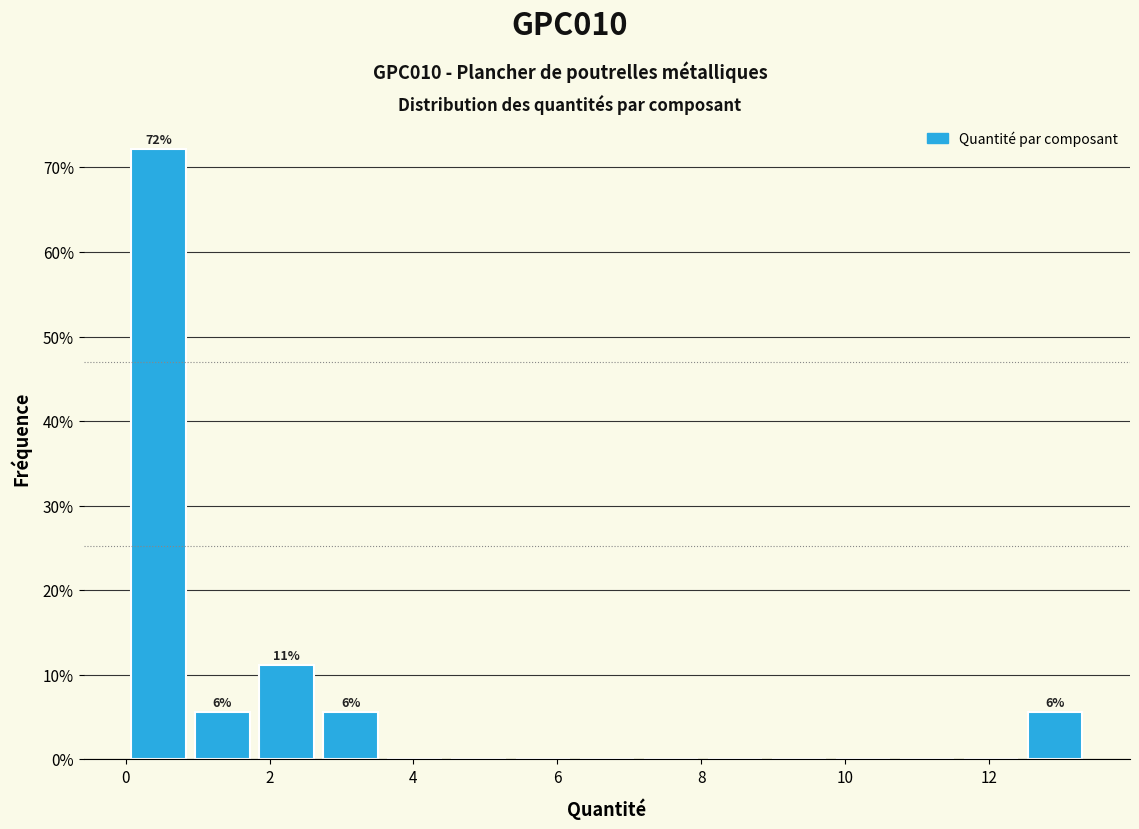

Which range on the x-axis has the tallest bar?

0.0 to 1.0